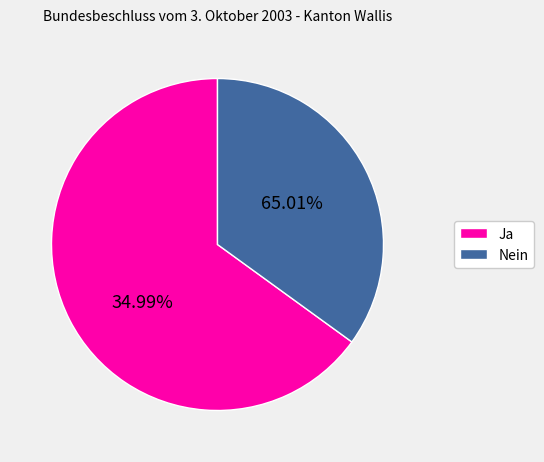

What percentage is the Nein slice, to the nearest percent?

35%